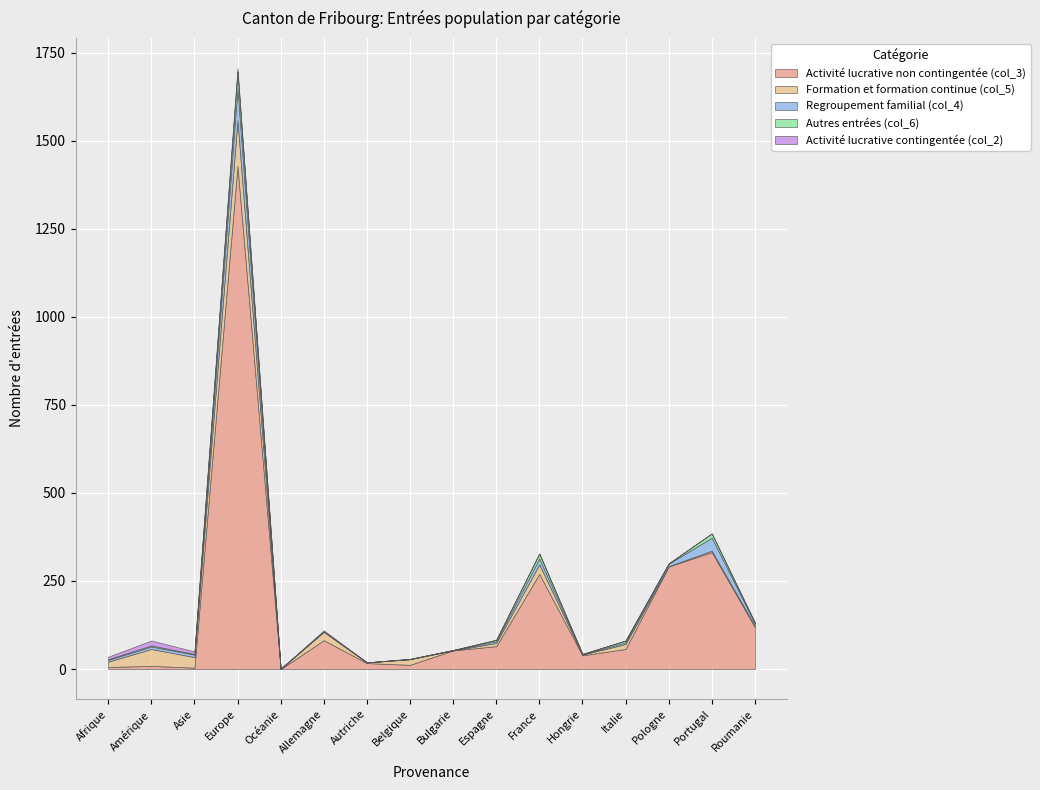

True or false: Activité lucrative contingentée (col_2) has a value of 9 at Pologne.

False